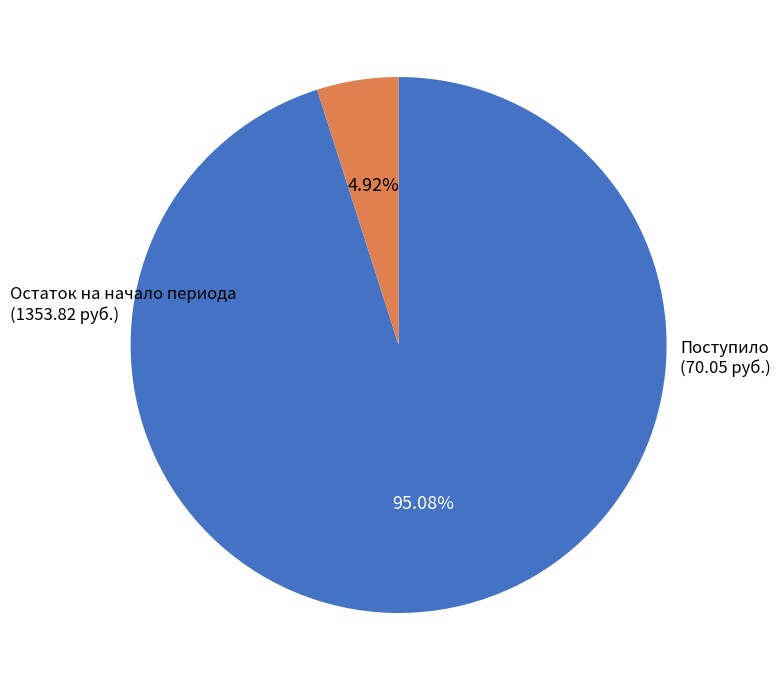

Is there a majority slice in this chart?

Yes